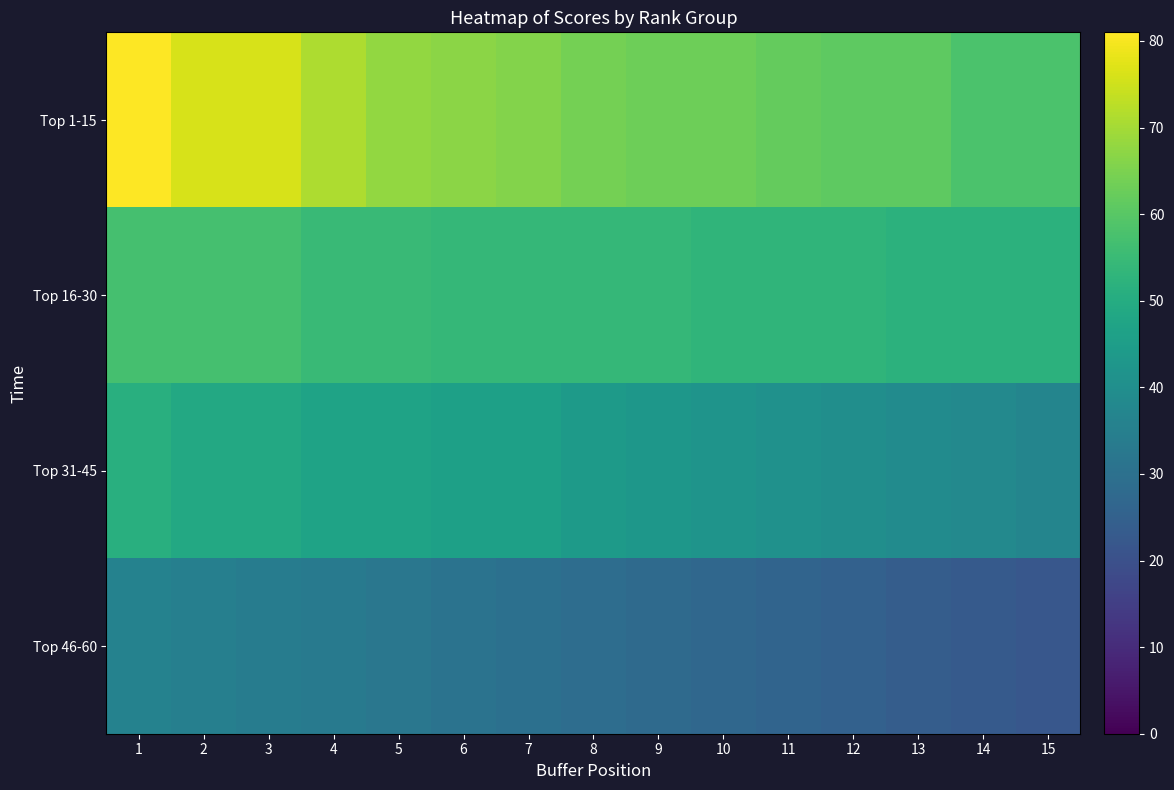

Reading left to right, list all the values displayed in this chart.

Top 1-15: 1=81	2=76	3=76	4=71	5=68	6=67	7=66	8=64	9=63	10=63	11=62	12=61	13=61	14=58	15=58
Top 16-30: 1=57	2=57	3=57	4=55	5=55	6=54	7=54	8=54	9=54	10=53	11=53	12=53	13=52	14=52	15=52
Top 31-45: 1=51	2=49	3=49	4=47	5=47	6=46	7=46	8=44	9=43	10=42	11=41	12=40	13=39	14=38	15=37
Top 46-60: 1=36	2=35	3=34	4=33	5=32	6=31	7=30	8=29	9=28	10=27	11=26	12=25	13=24	14=23	15=22